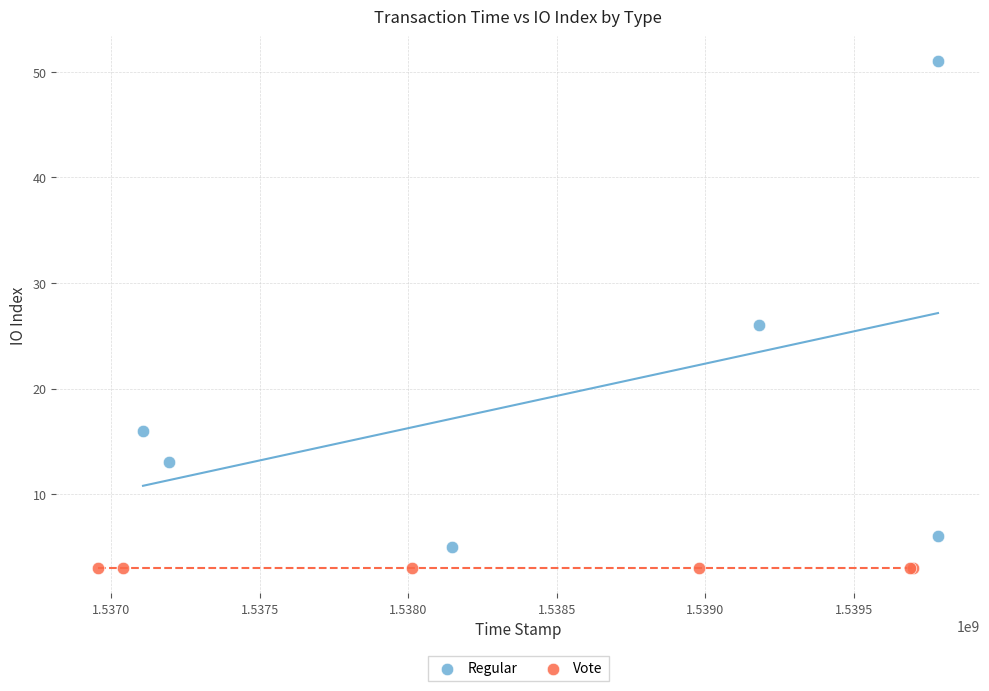

Which series contains the highest Y value?

Regular